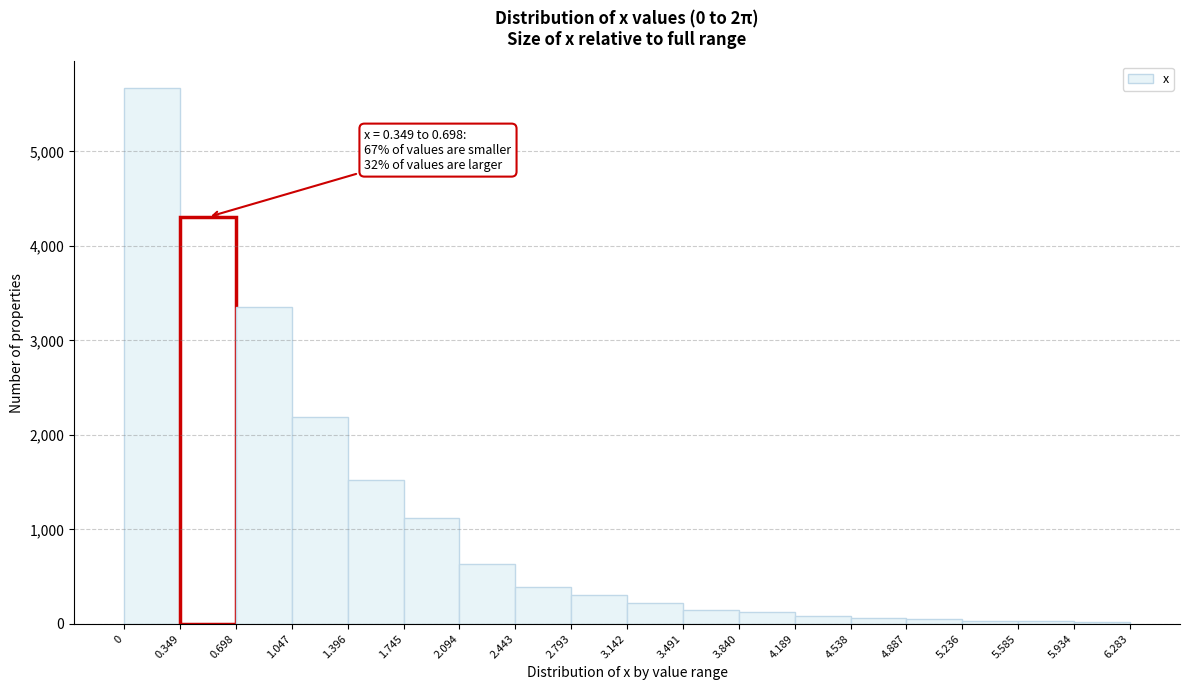

Over which range of the x-axis is the bar tallest?

0 to 0.349